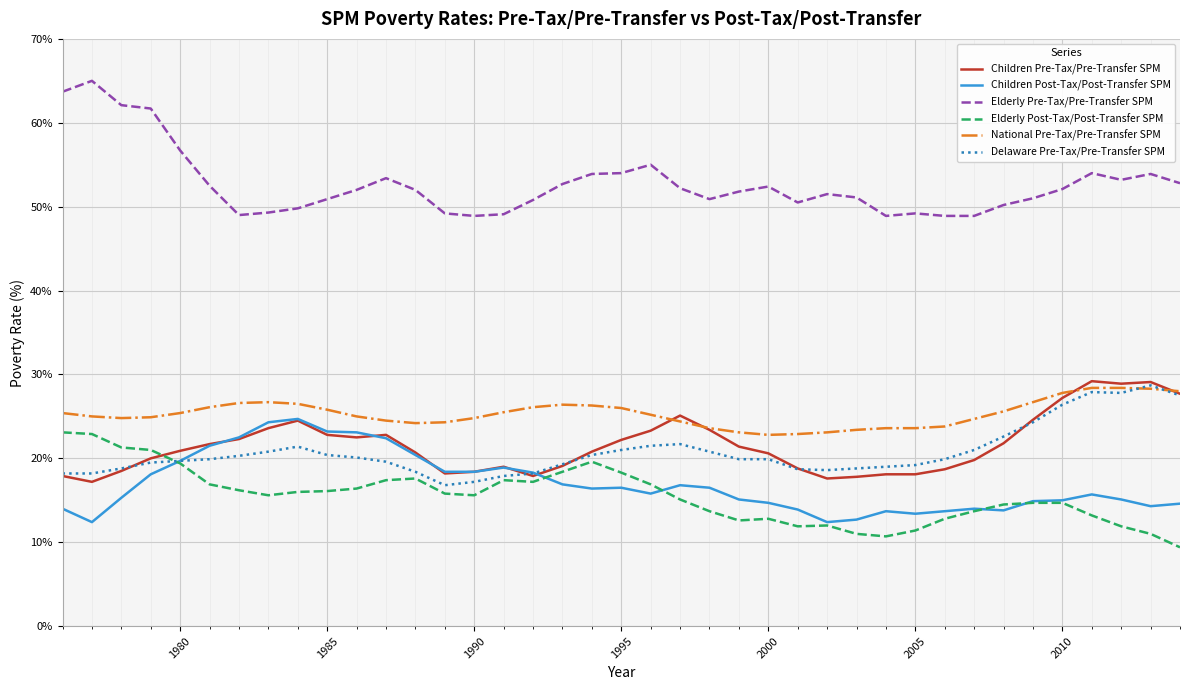

What is the maximum value for Children Pre-Tax/Pre-Transfer SPM?

29.2